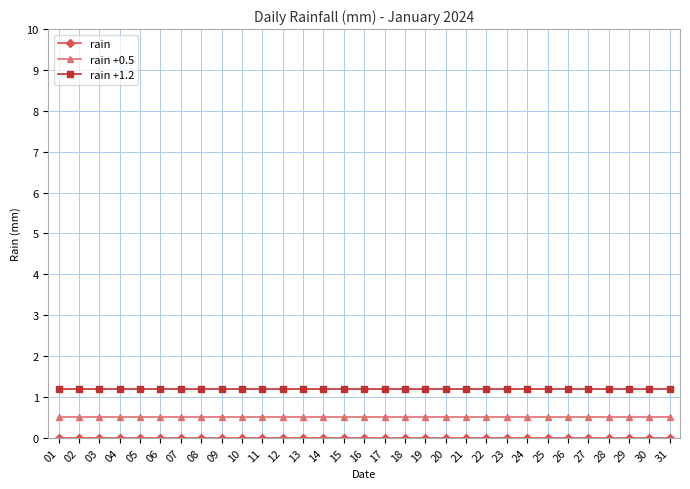

What is the total value across all series at 16?

1.7